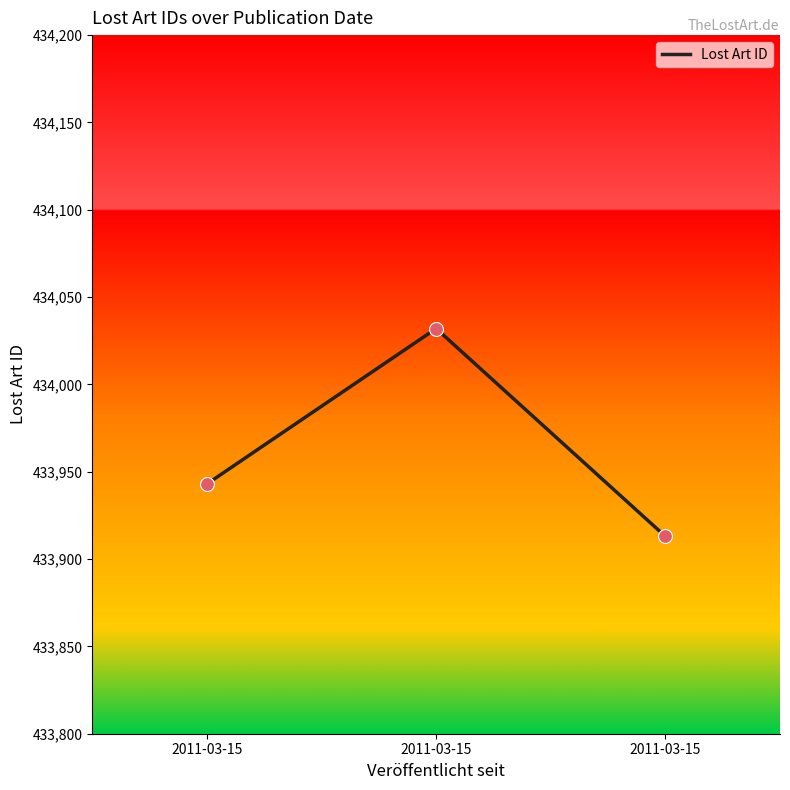

What is the change in value from 2011-03-15 to 2011-03-15?

+89